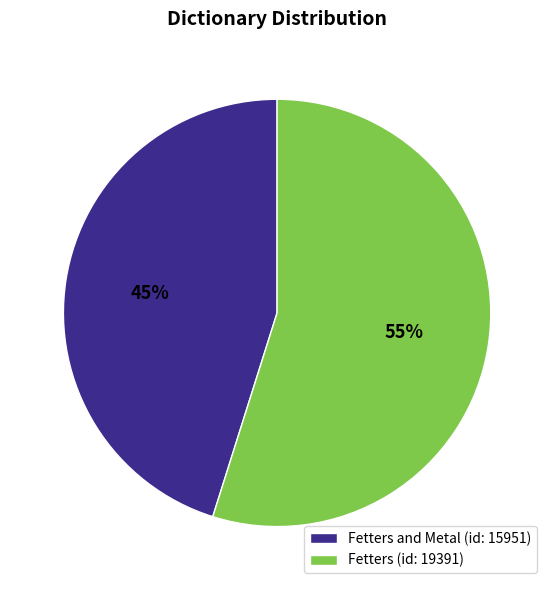

What percentage is the Fetters (id: 19391) slice, to the nearest percent?

55%